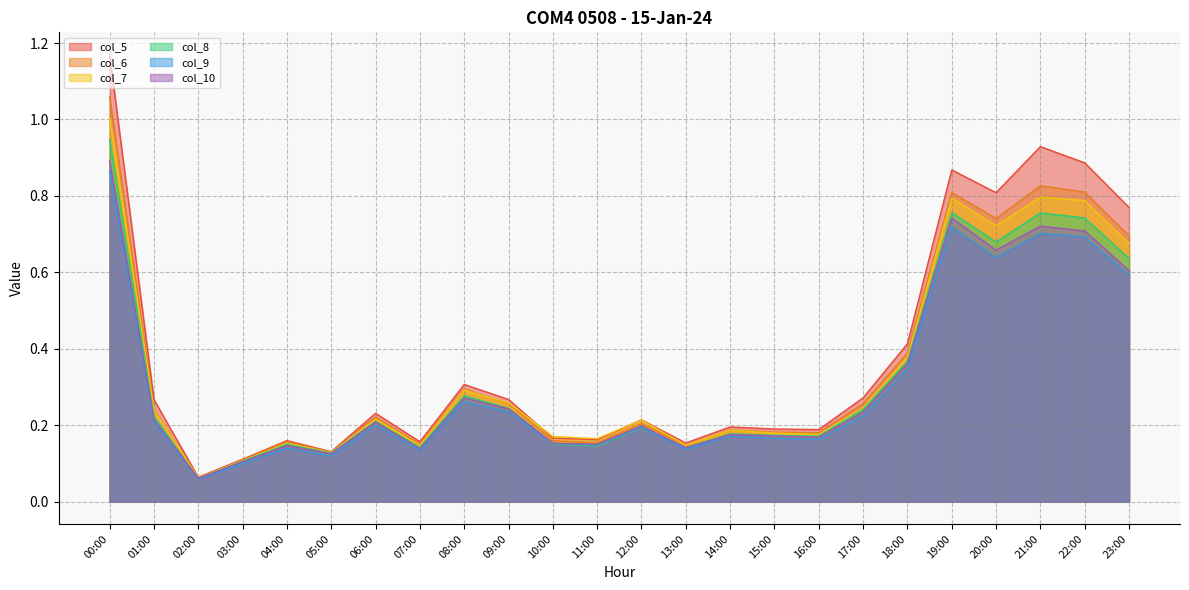

What is the difference between the col_9 values at 05:00 and 20:00?

0.5